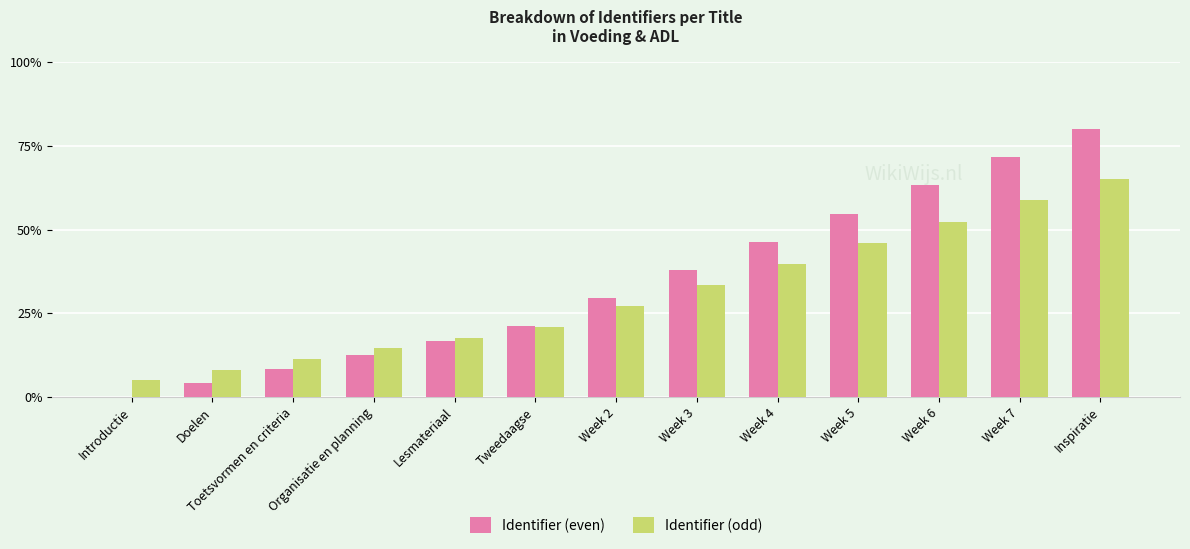

What is the greatest value displayed?

80.0